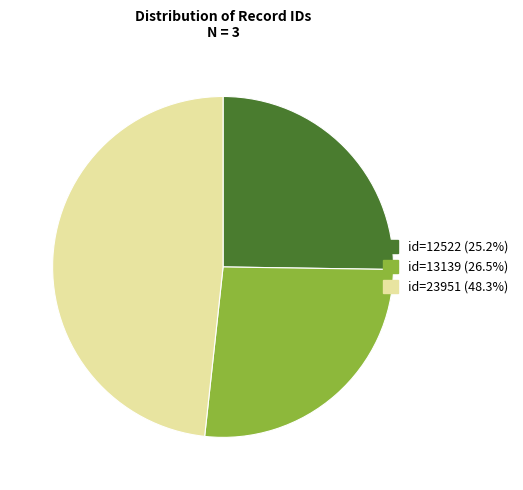

Does any single category account for the majority?

No